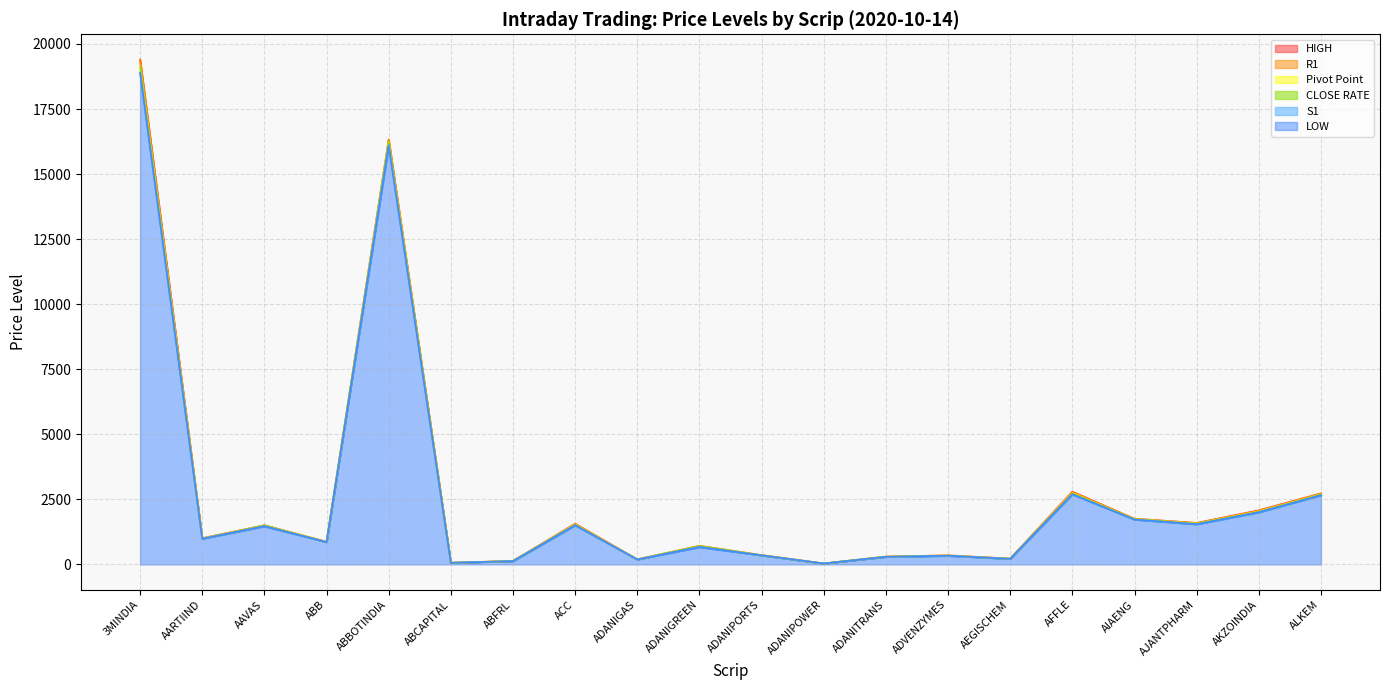

What is the difference between the second highest and minimum values in the R1 series?

16305.7